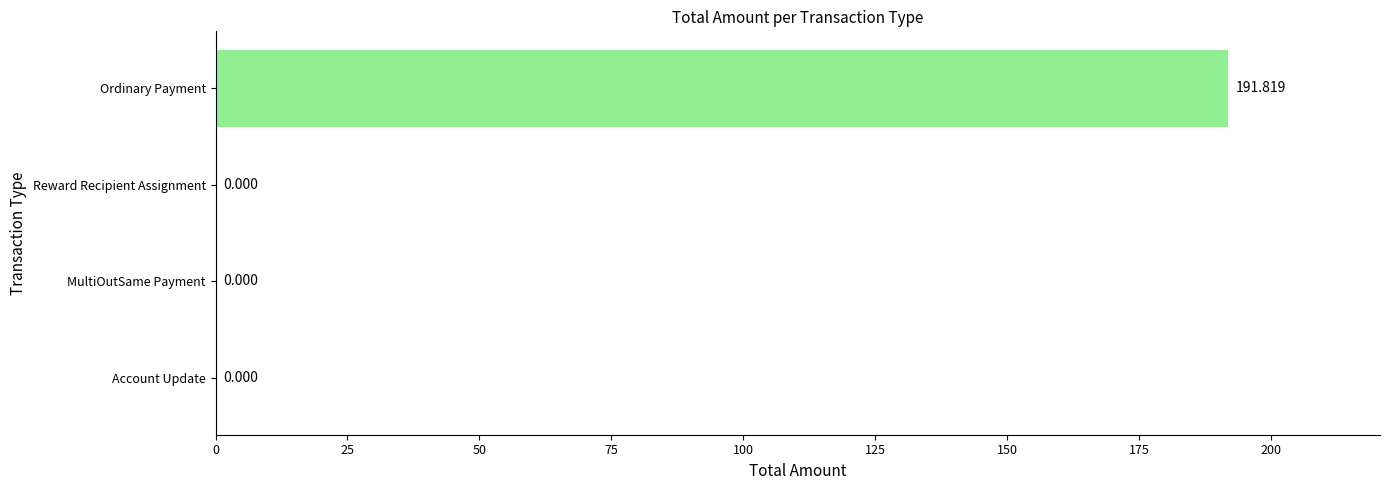

Which has a higher value, Account Update or Ordinary Payment?

Ordinary Payment